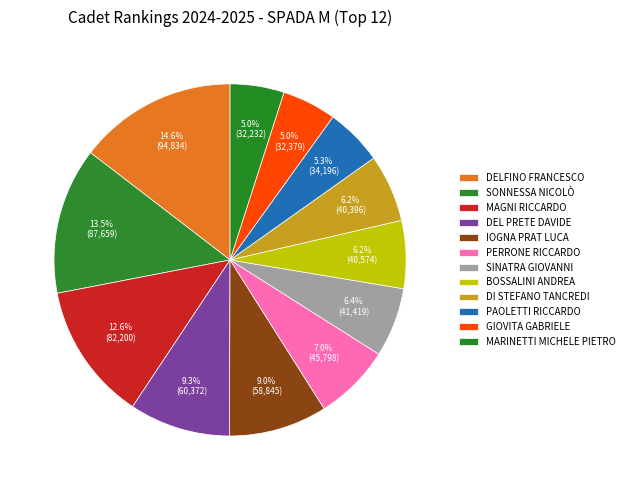

Which category has the biggest portion of the pie?

DELFINO FRANCESCO